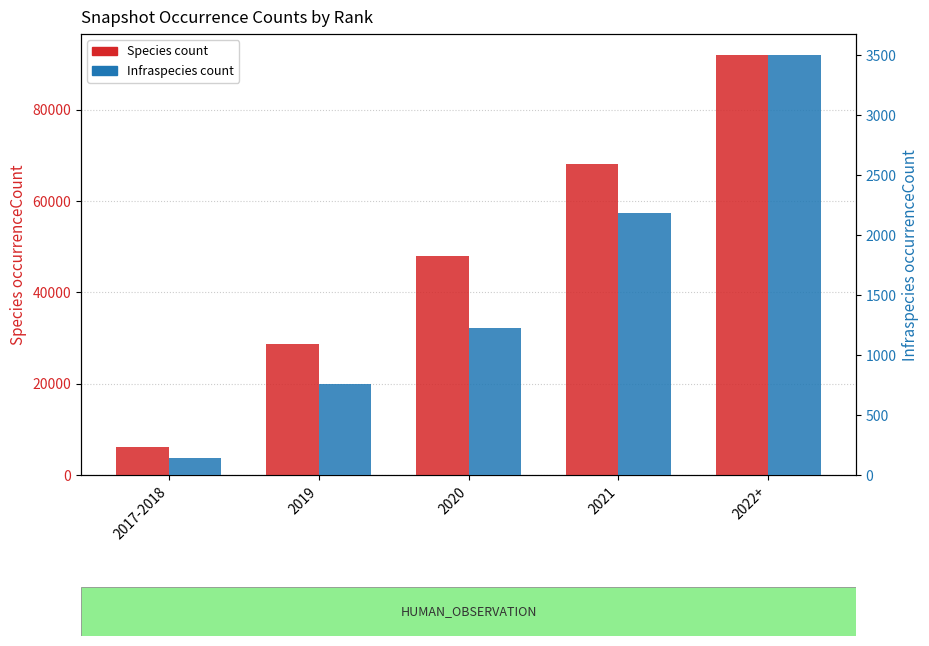

What is the total value across all series at 2020?

49292